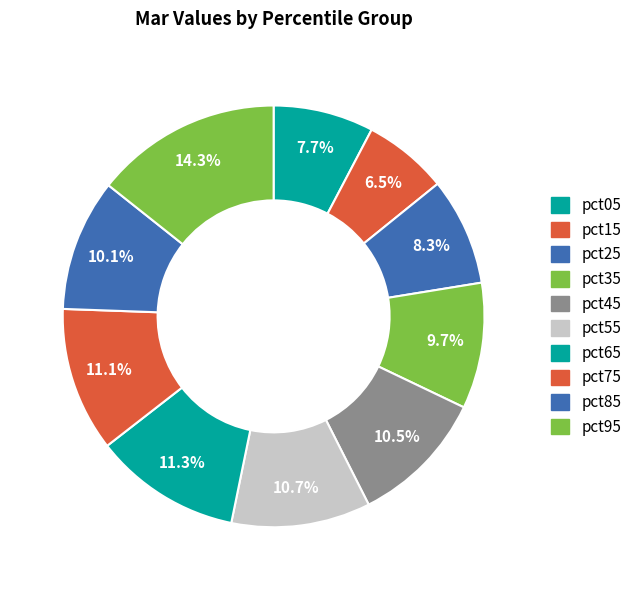

Combined, do pct15 and pct05 account for over 50%?

No